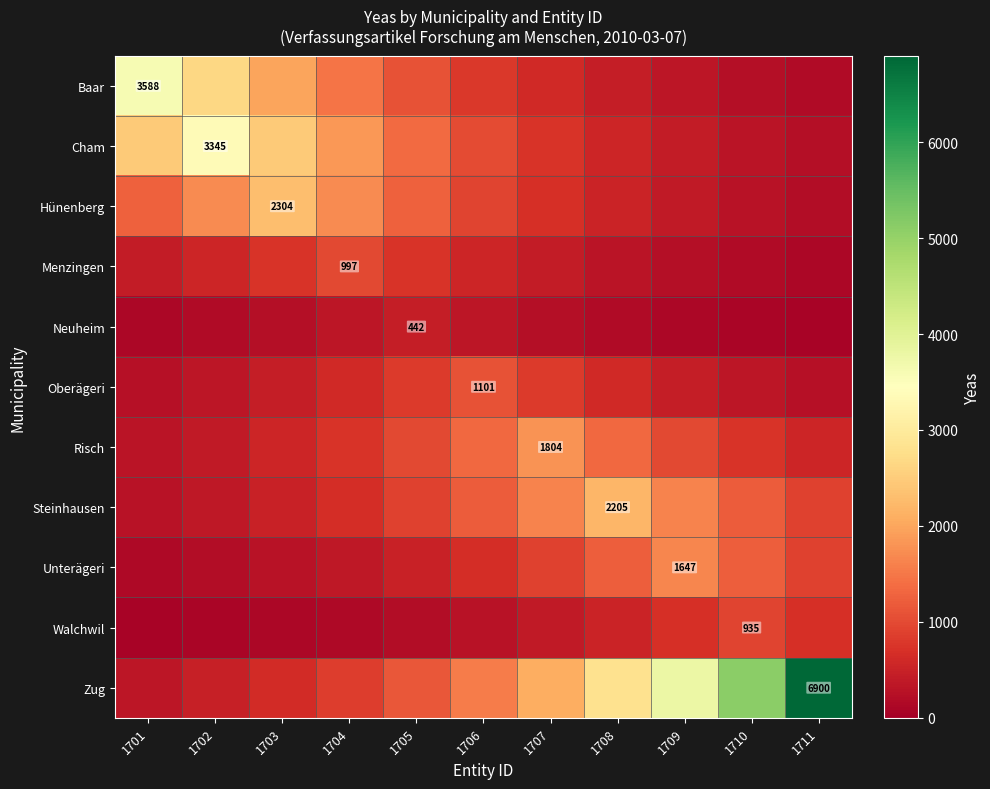

Which series has the largest total across all categories?

Zug